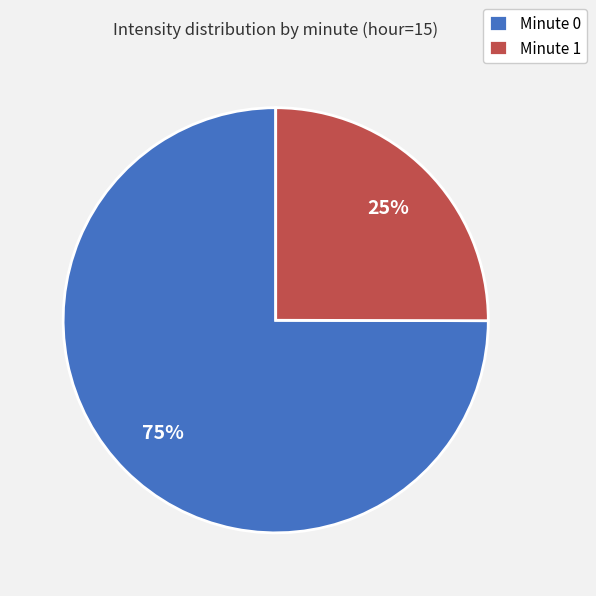

How many slices are in this pie chart?

2